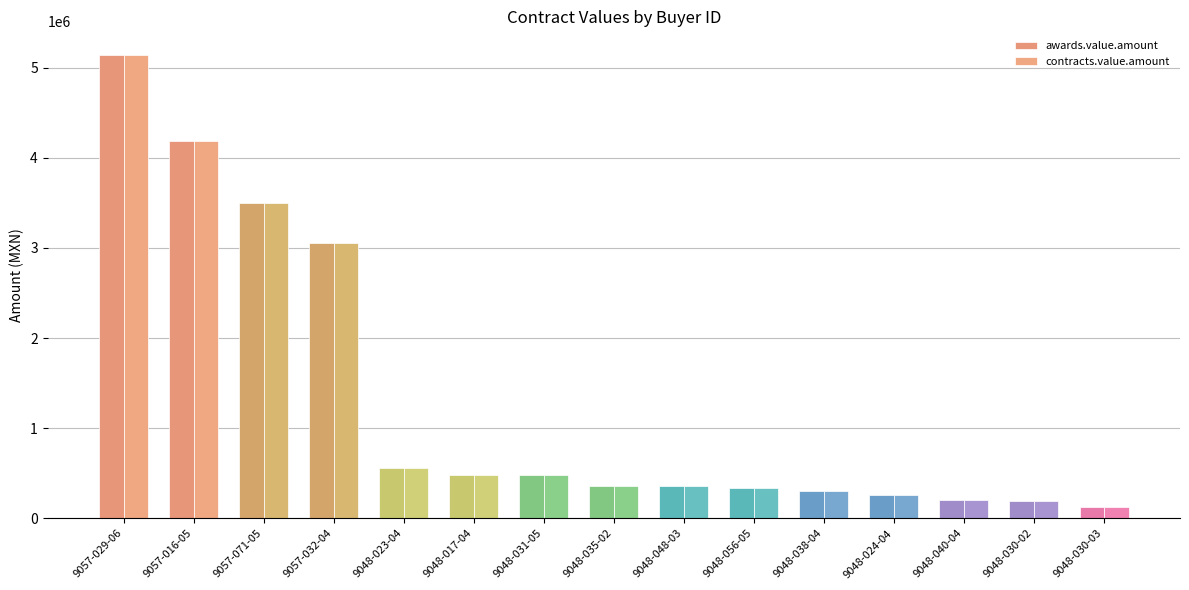

Does the chart contain stacked bars?

No